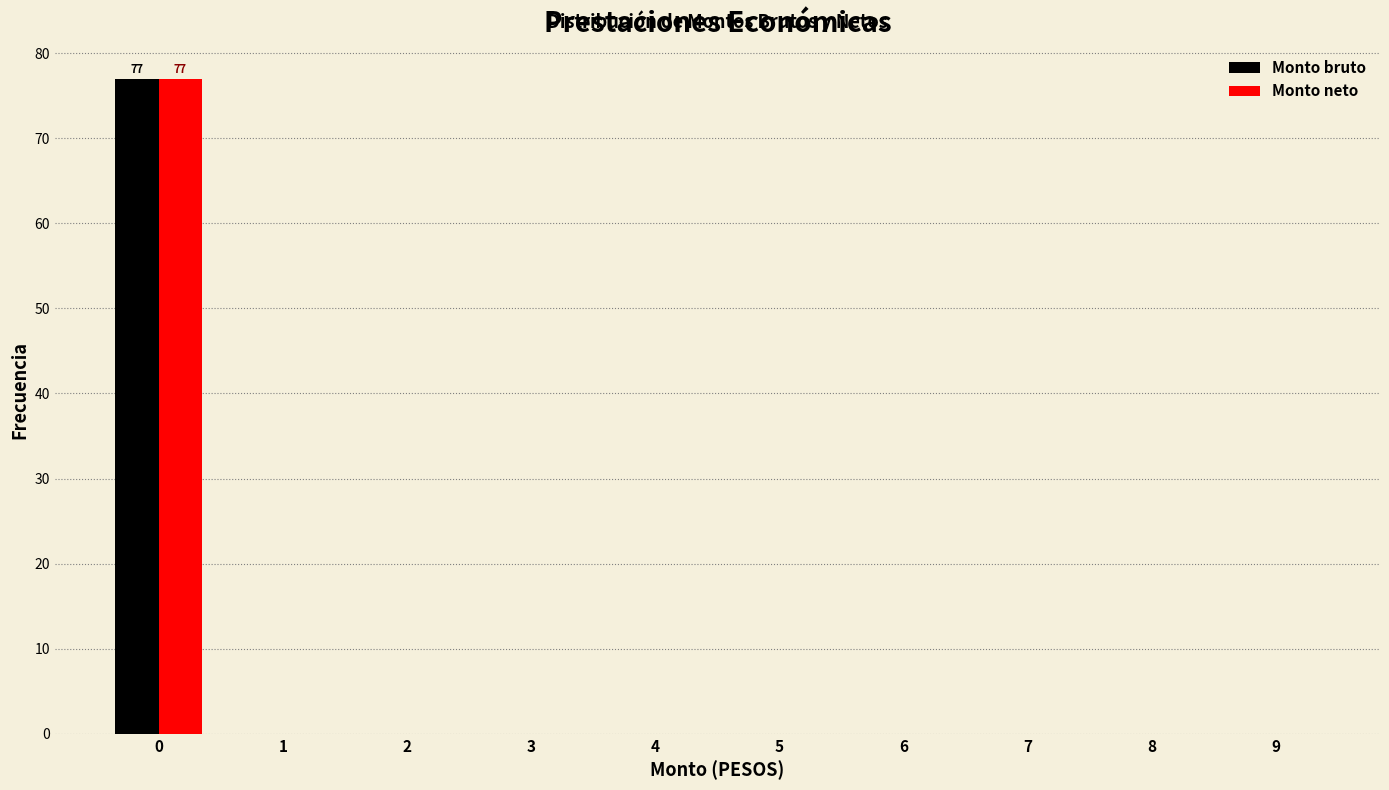

Reading right to left, what are all the values shown in this chart?

Monto bruto: 9=0	8=0	7=0	6=0	5=0	4=0	3=0	2=0	1=0	0=77
Monto neto: 9=0	8=0	7=0	6=0	5=0	4=0	3=0	2=0	1=0	0=77